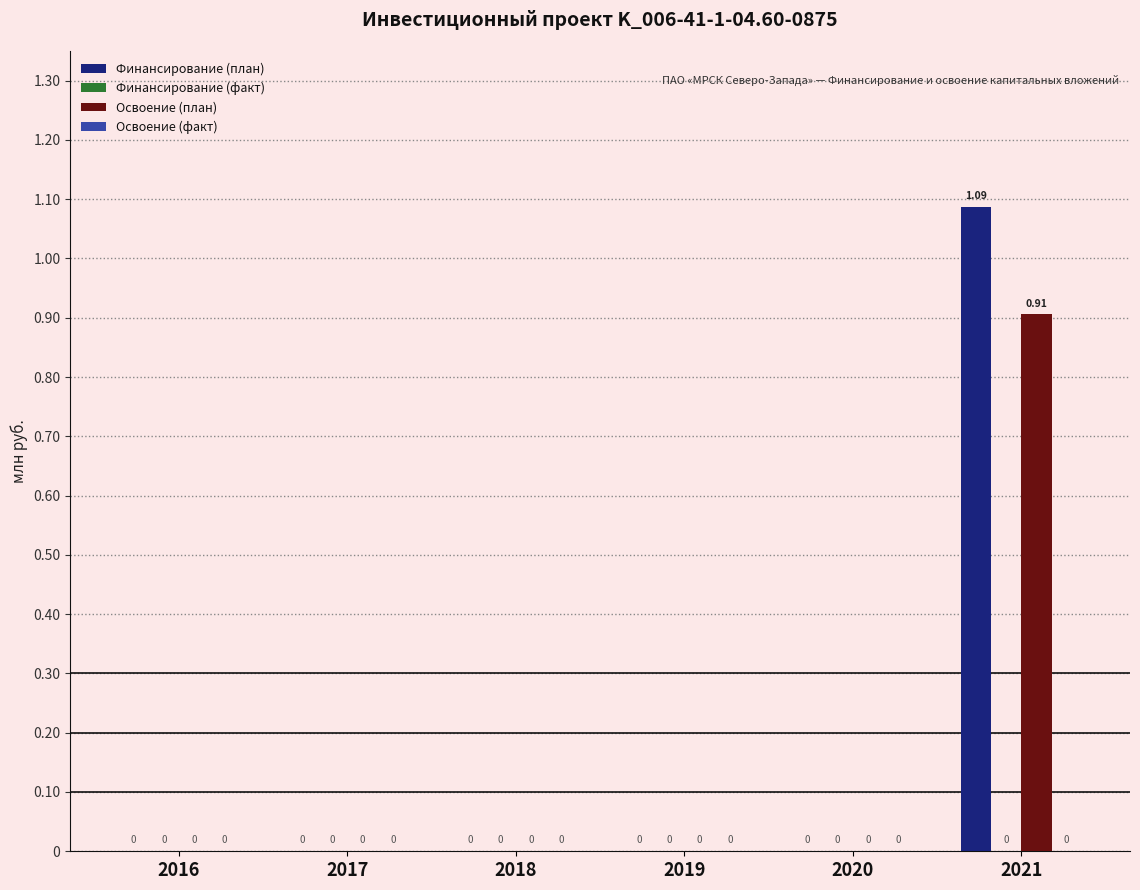

Which series has the largest range (max minus min)?

Финансирование (план)